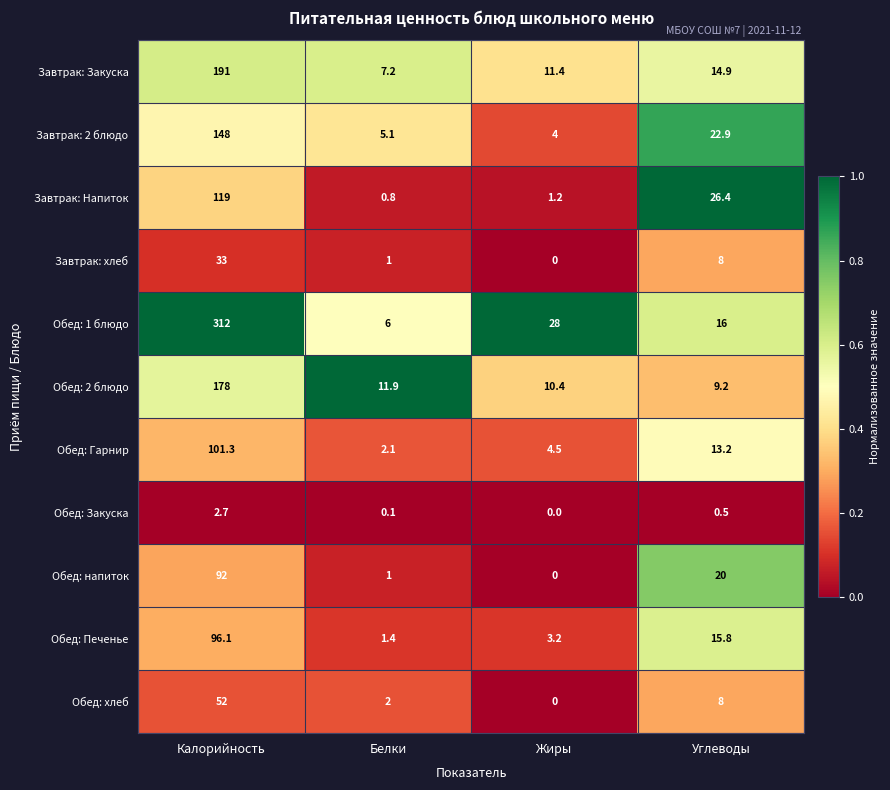

What is the sum of all Обед: Печенье values?

116.5